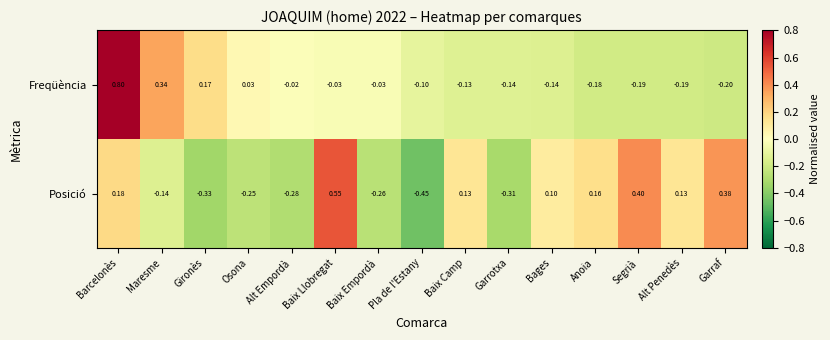

Which category has the lowest value in the Freqüència series?

Garraf